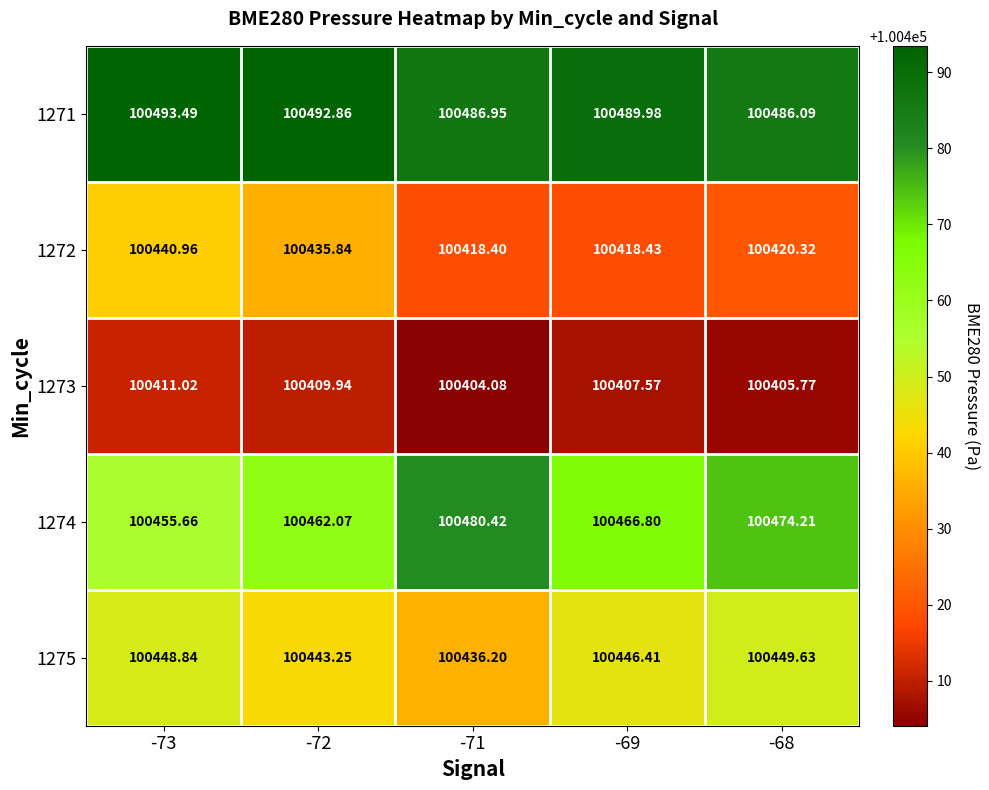

Is the value of 1274 at -73 greater than the value of 1272 at -68?

Yes